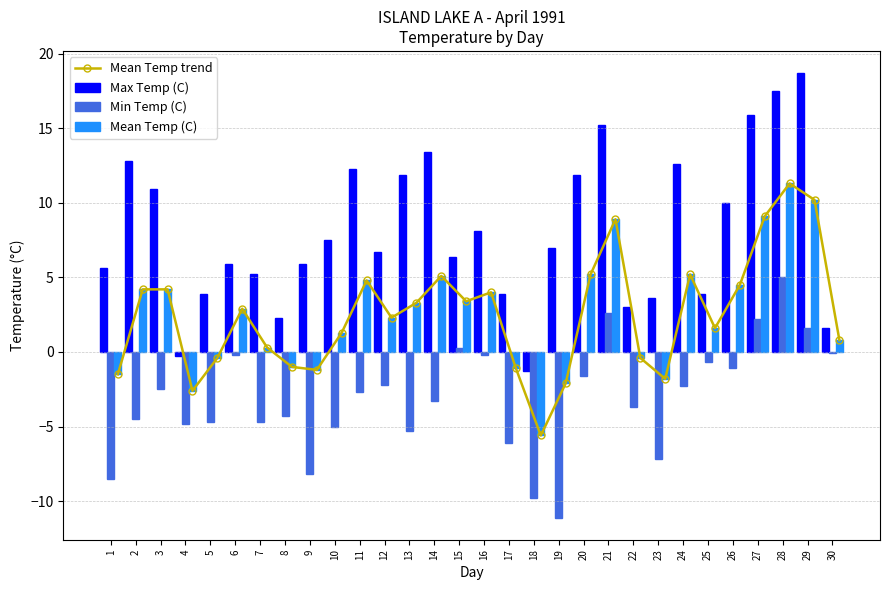

Where does the Mean Temp trend series first go above 2?

2